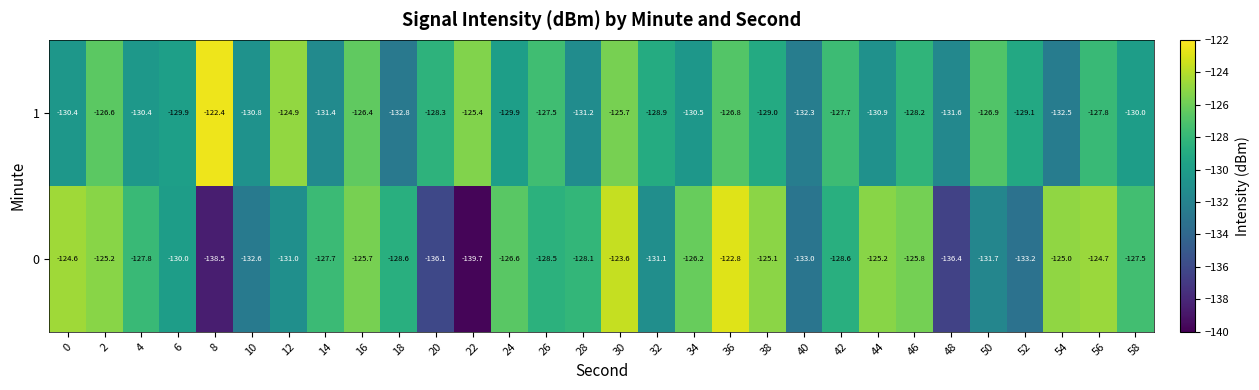

How many values in the 1 series are below -129?

15